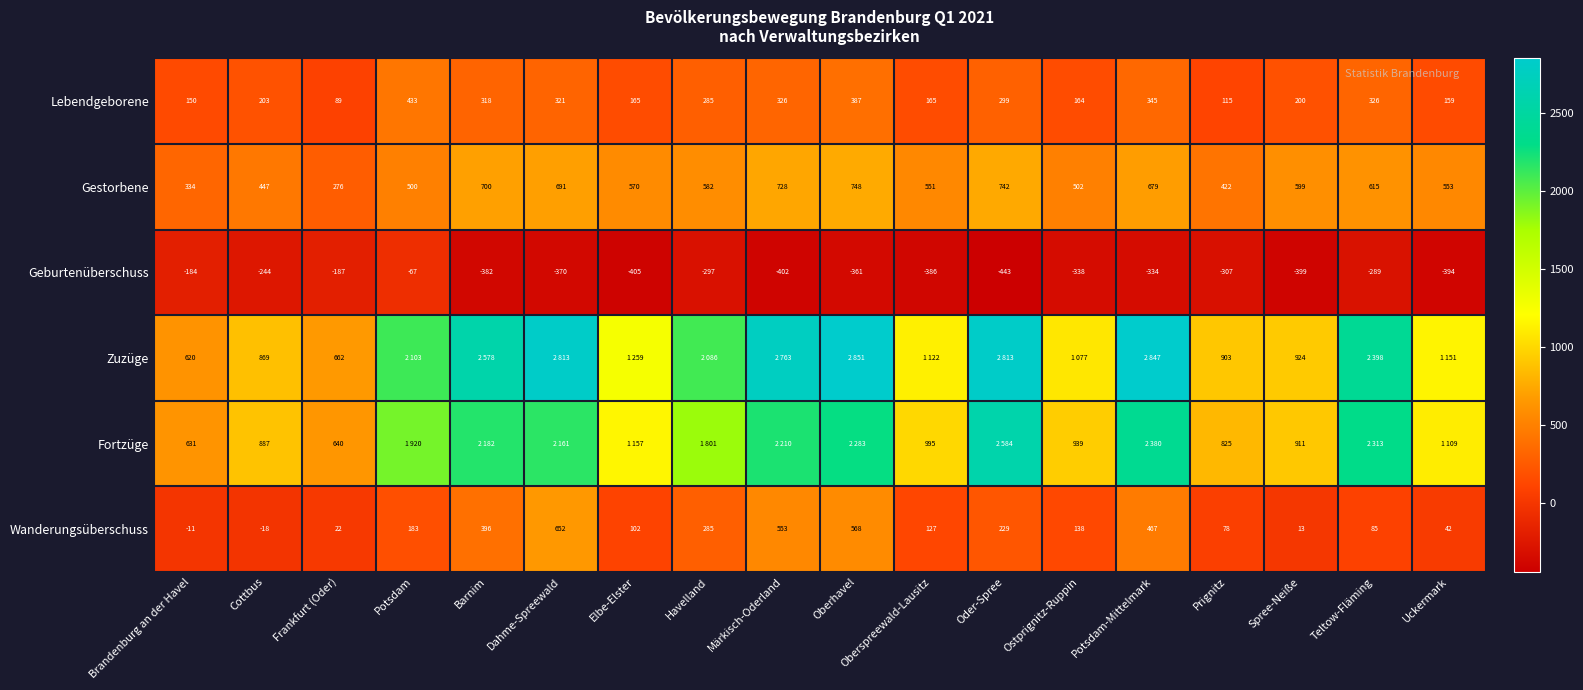

Where does the Lebendgeborene series first go above 285?

Potsdam